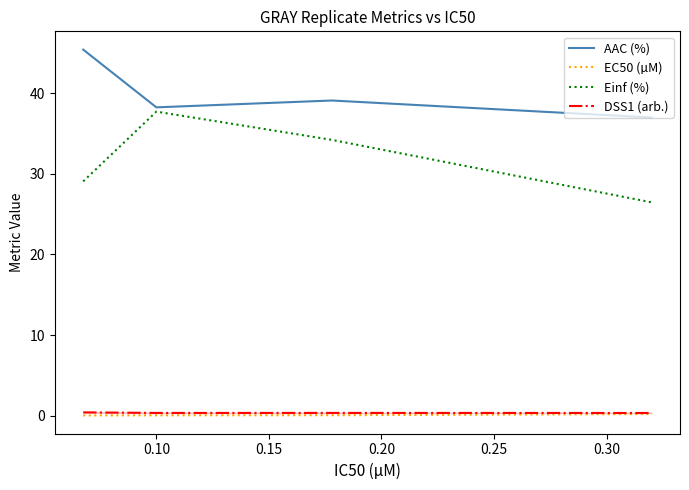

True or false: Einf (%) and EC50 (µM) intersect in this chart.

False